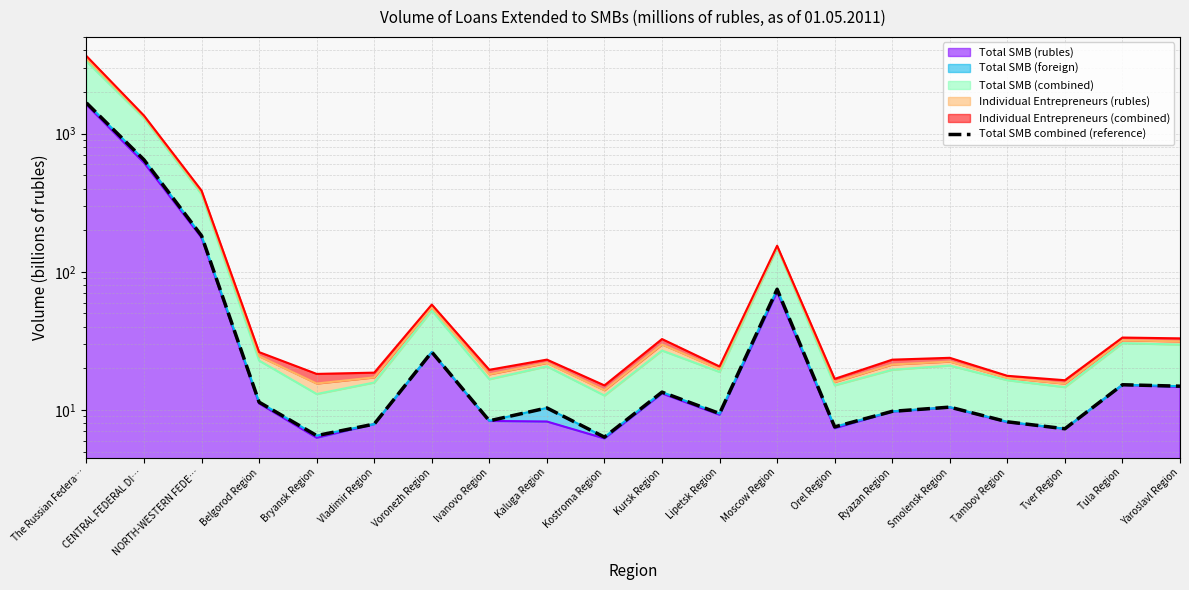

How many data points are less than 10?

9